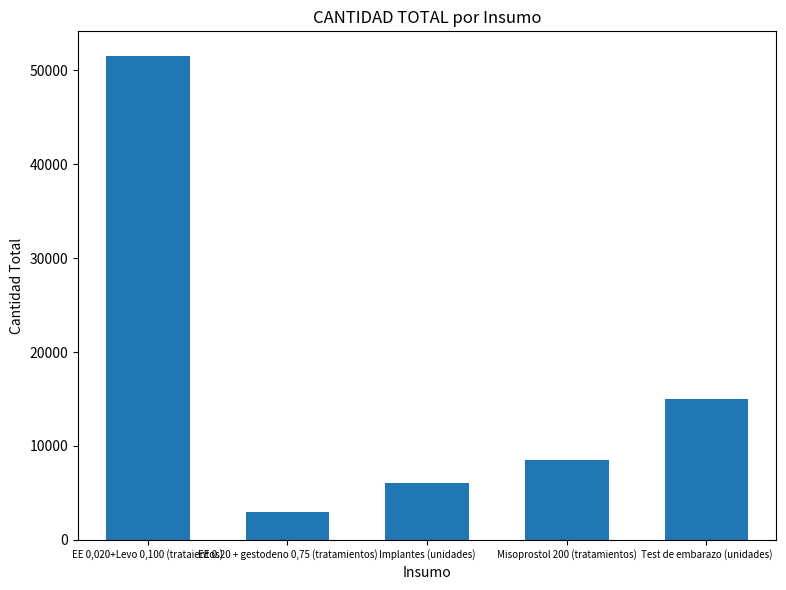

What is the label of the 4th bar from the left?

Misoprostol 200 (tratamientos)